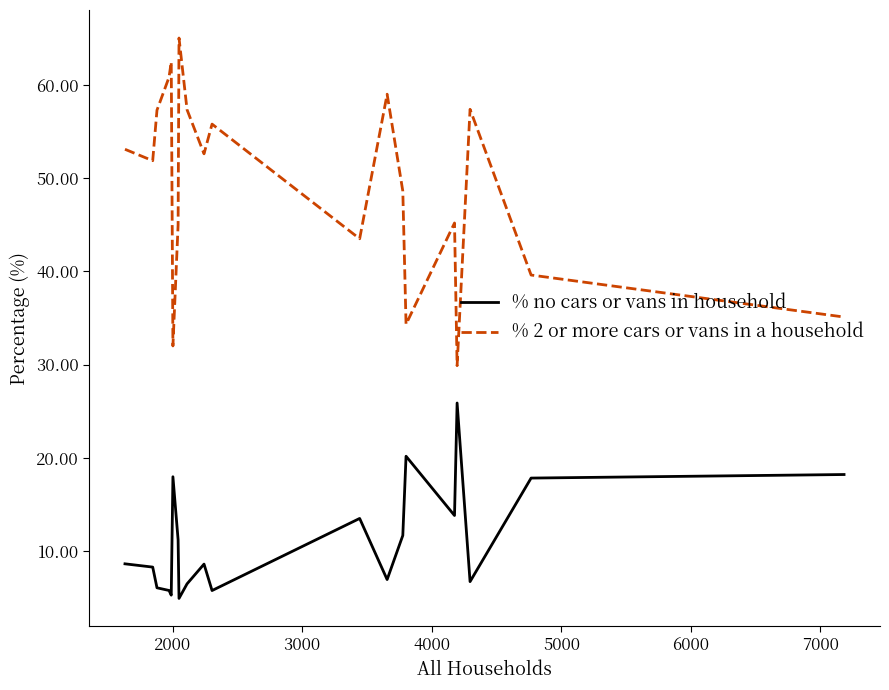

In % 2 or more cars or vans in a household, how many points are lower than both neighbors (excluding endpoints)?

6